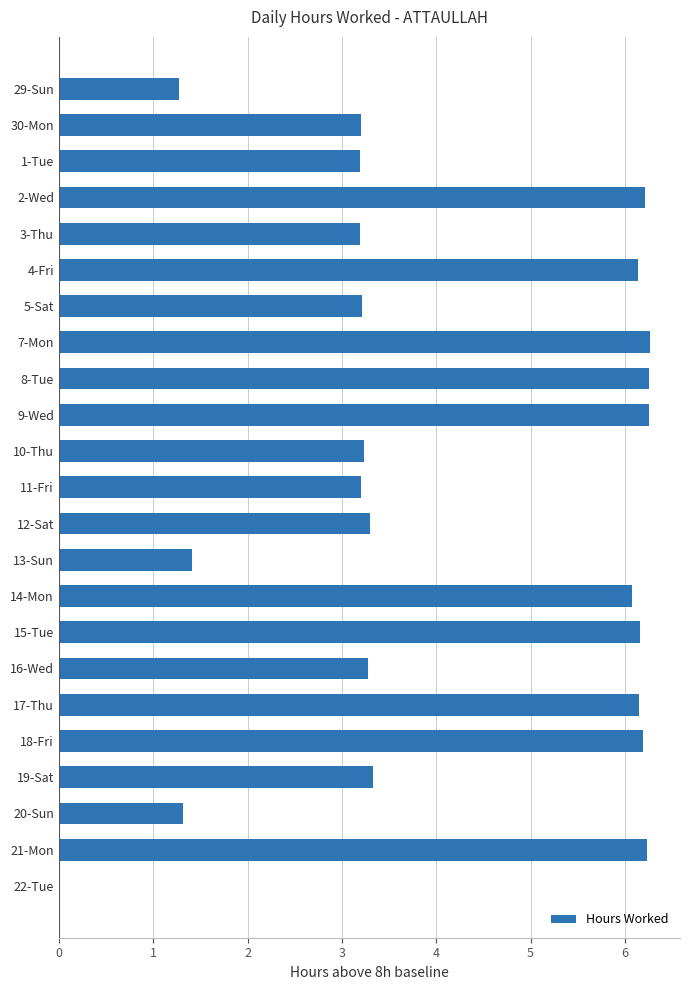

What is the greatest value displayed?

6.3